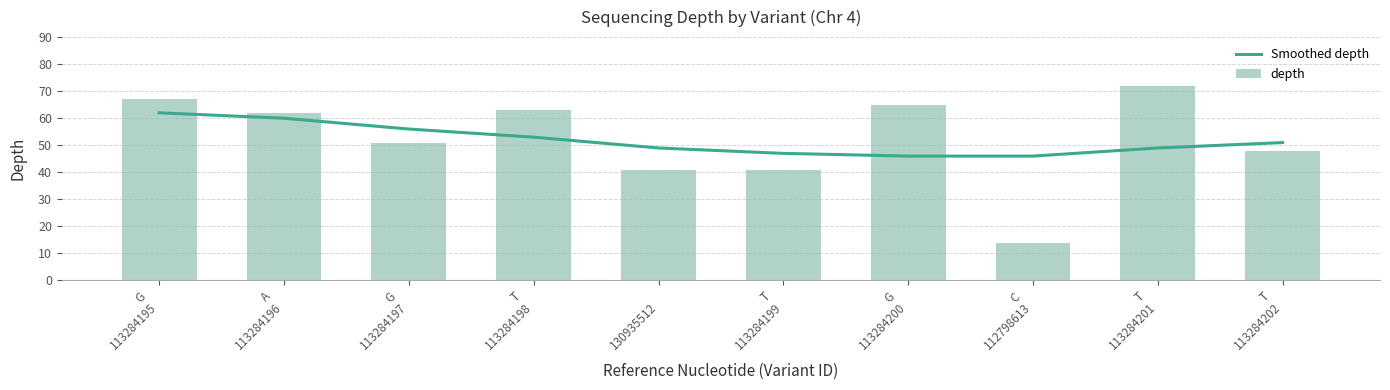

At which category is the sum across all series the highest?

G
113284195